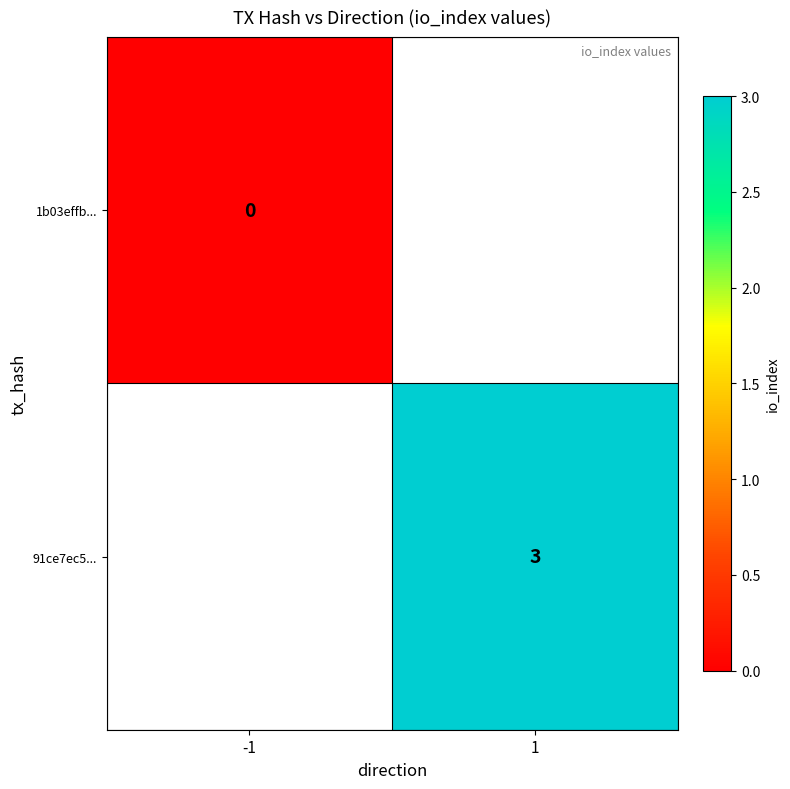

Which label corresponds to the largest value in the chart?

1